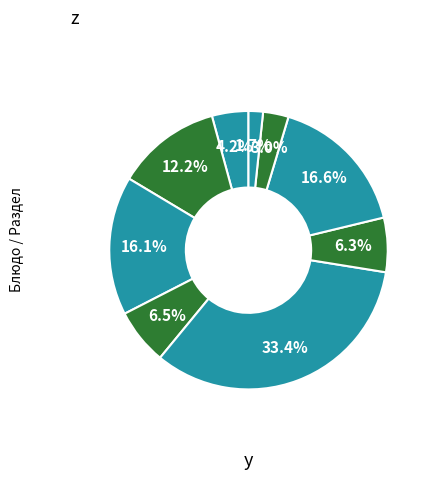

How many segments does this pie chart have?

9